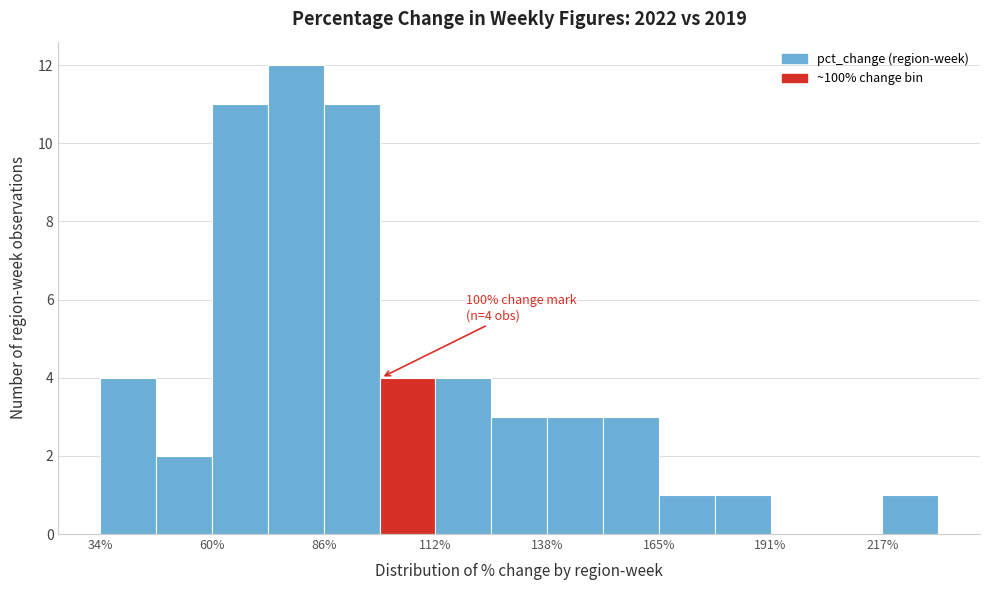

Read against the x-axis, roughly where is the centre of the tallest bar?

80